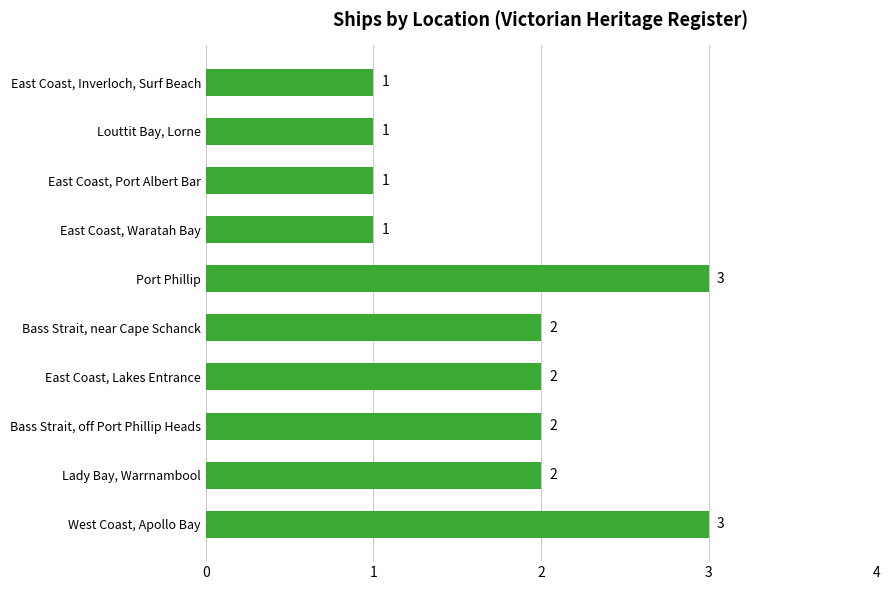

How many distinct data groups are displayed?

1